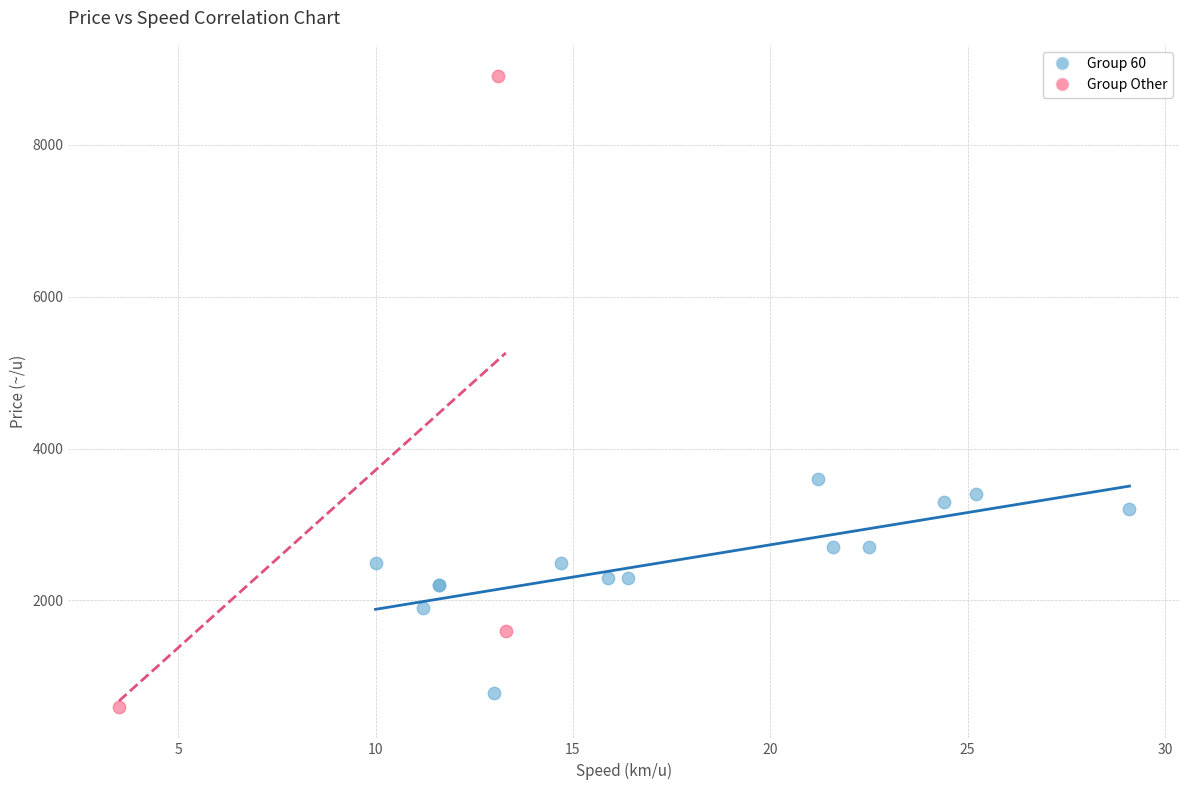

Which series has the widest spread of Y values?

Group Other